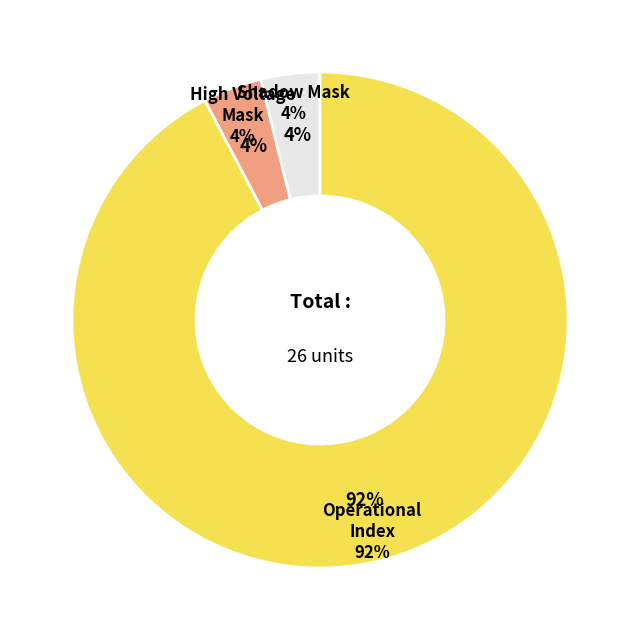

To the nearest percent, what portion does Operational Index represent?

92%